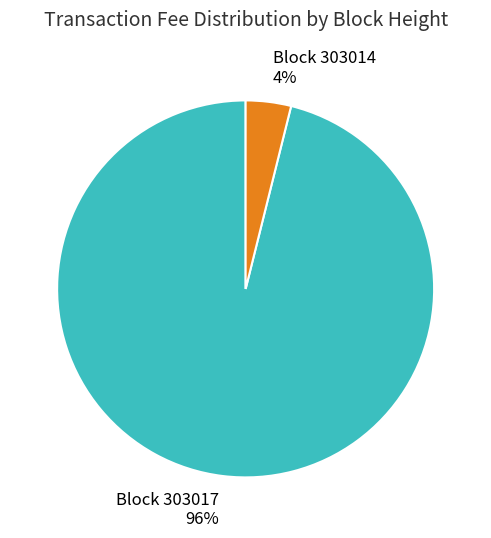

To the nearest percent, what is the average slice percentage?

50%